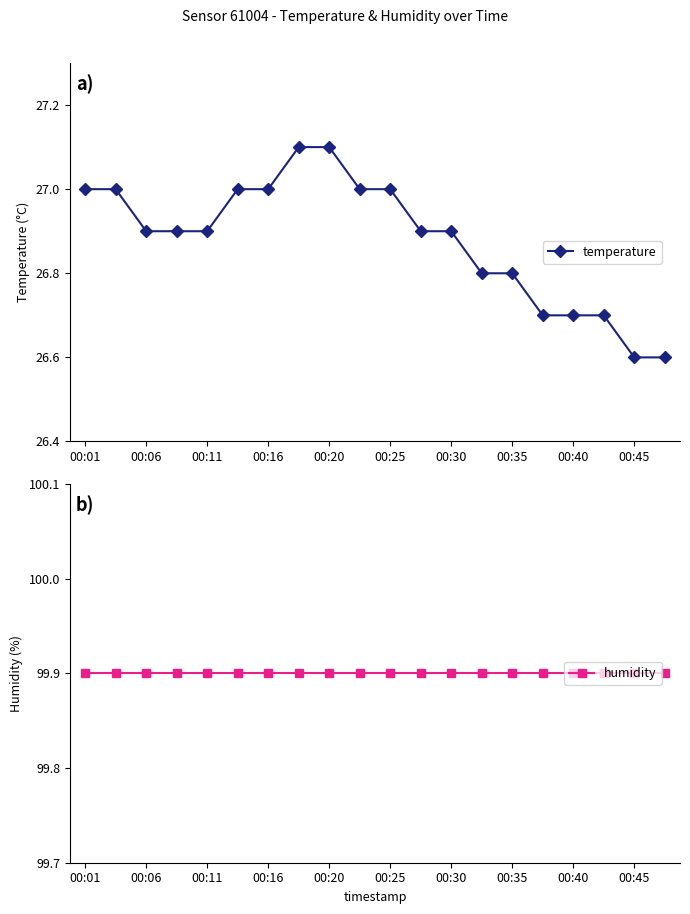

The value of temperature at 00:40 is 26.7. True or false?

True